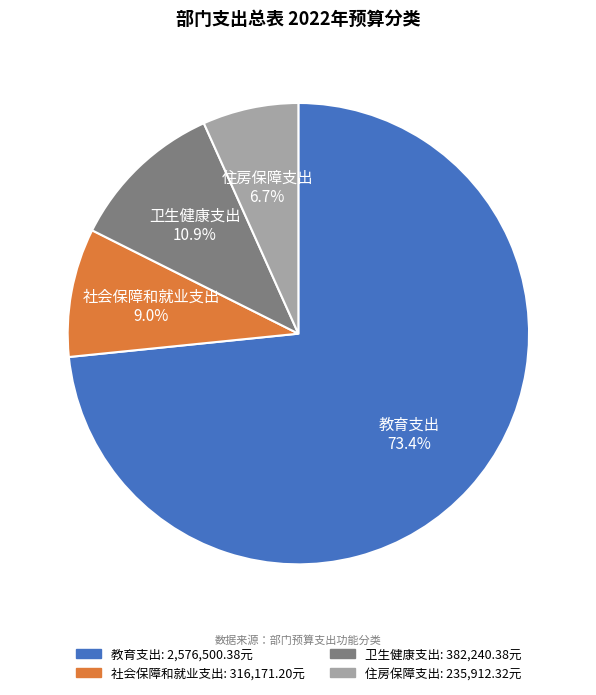

What percentage is the 卫生健康支出 slice, to the nearest percent?

11%